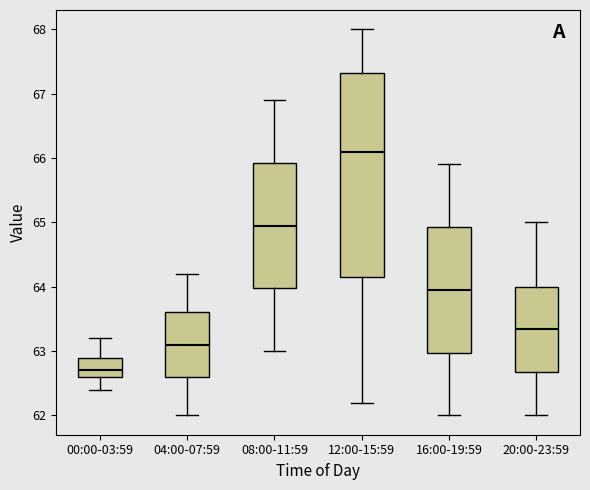

Comparing the boxes themselves (not the whiskers), which one is the tallest?

12:00-15:59